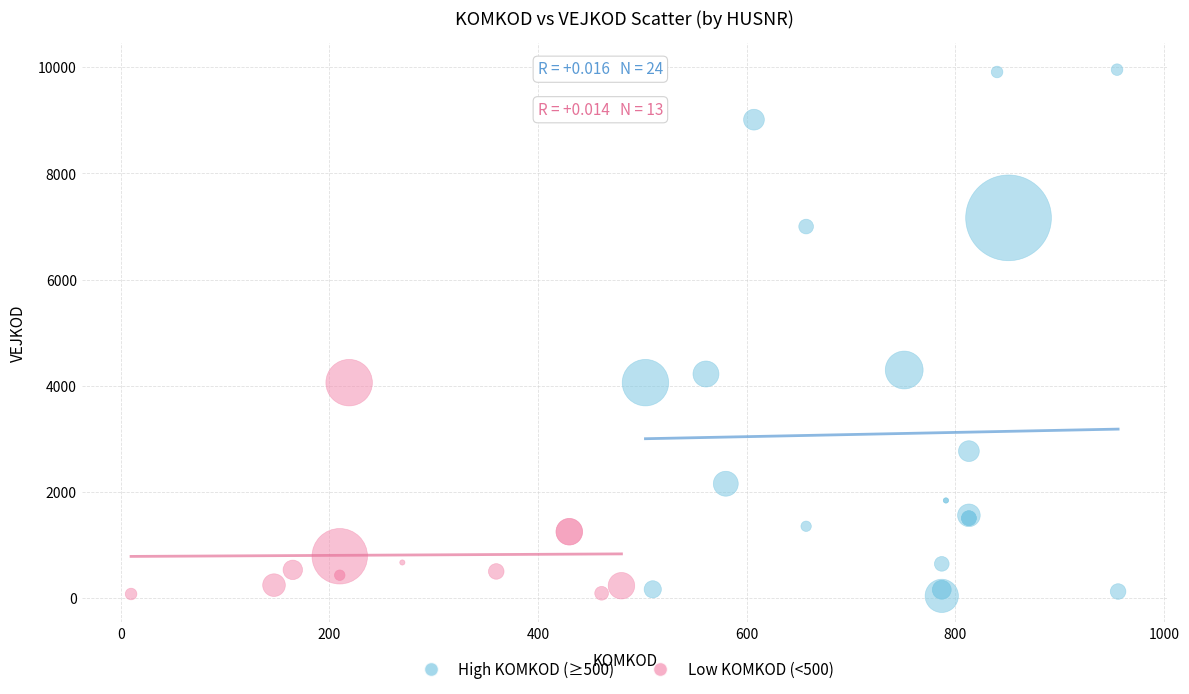

Which series contains the highest Y value?

High KOMKOD (≥500)